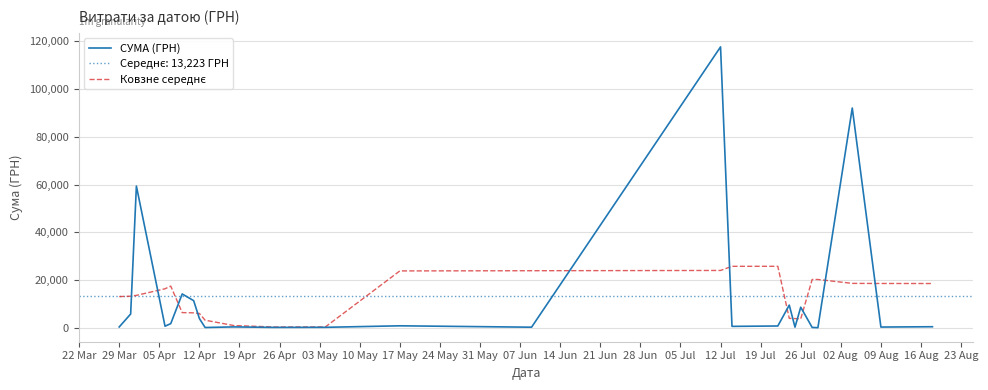

Rank the series by their average value, from lowest to highest.

Ковзне середнє, СУМА (ГРН)